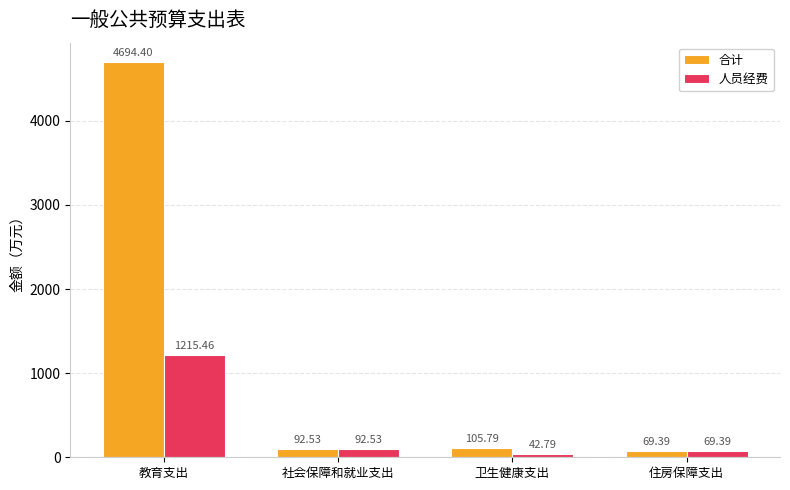

Reading left to right, what are all the values shown in this chart?

合计: 4694.4	92.5	105.8	69.4
人员经费: 1215.5	92.5	42.8	69.4